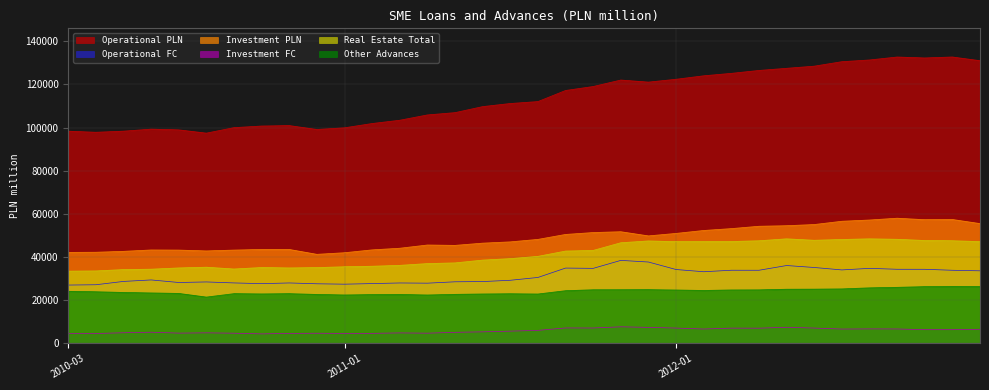

Is the value of Investment PLN at 2010-08 greater than the value of Real Estate Total at 2012-08?

No